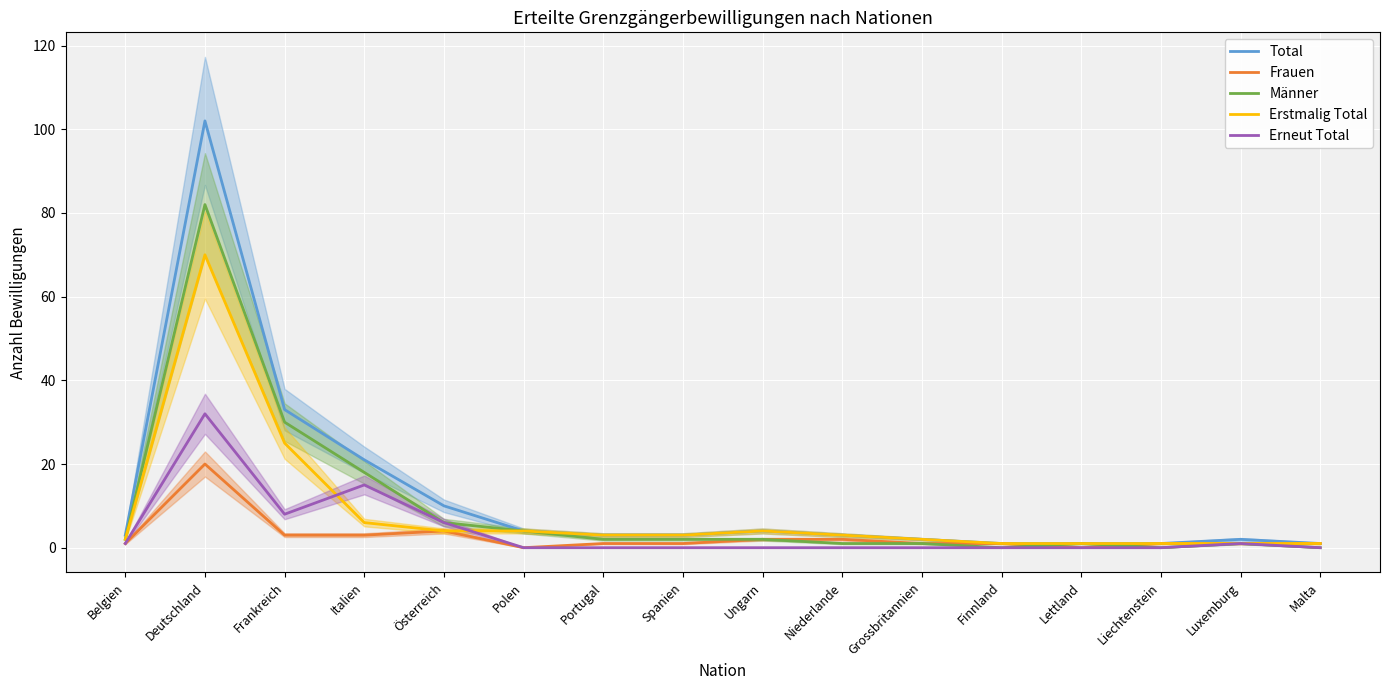

Is this an area chart (filled region under the line)?

No